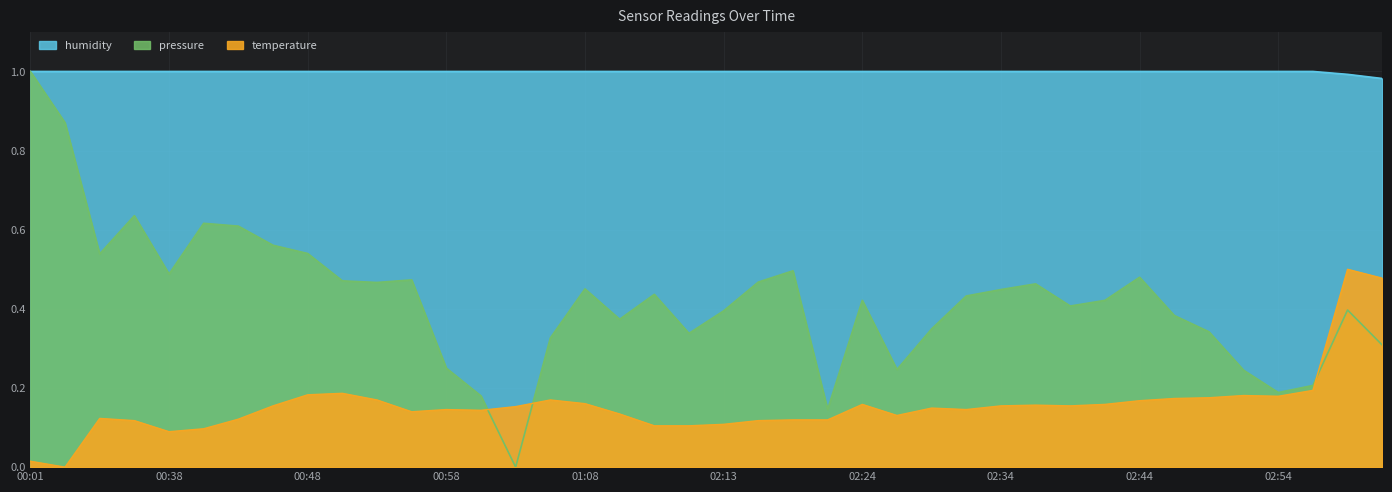

What is the label of the 27th point from the right?

01:01